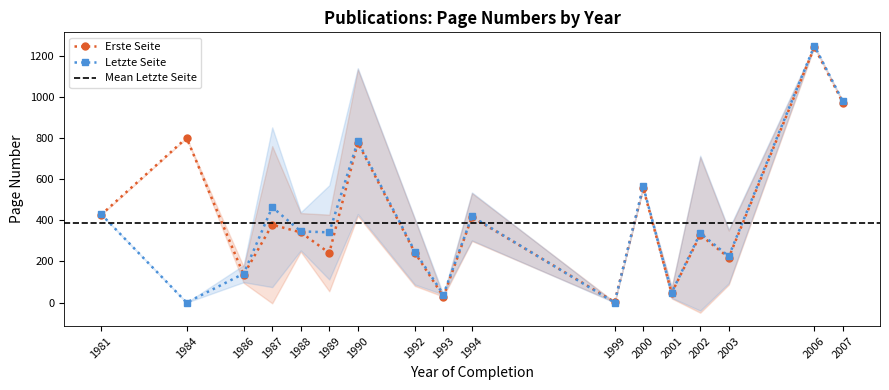

True or false: Erste Seite has a value of 122.5 at 1987.

False